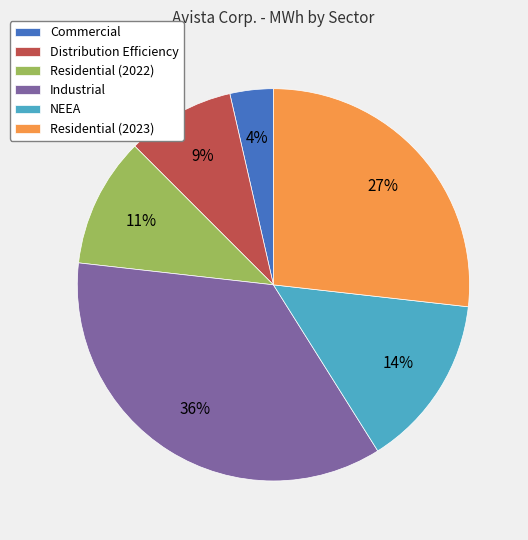

True or false: NEEA accounts for 1% of the total.

False